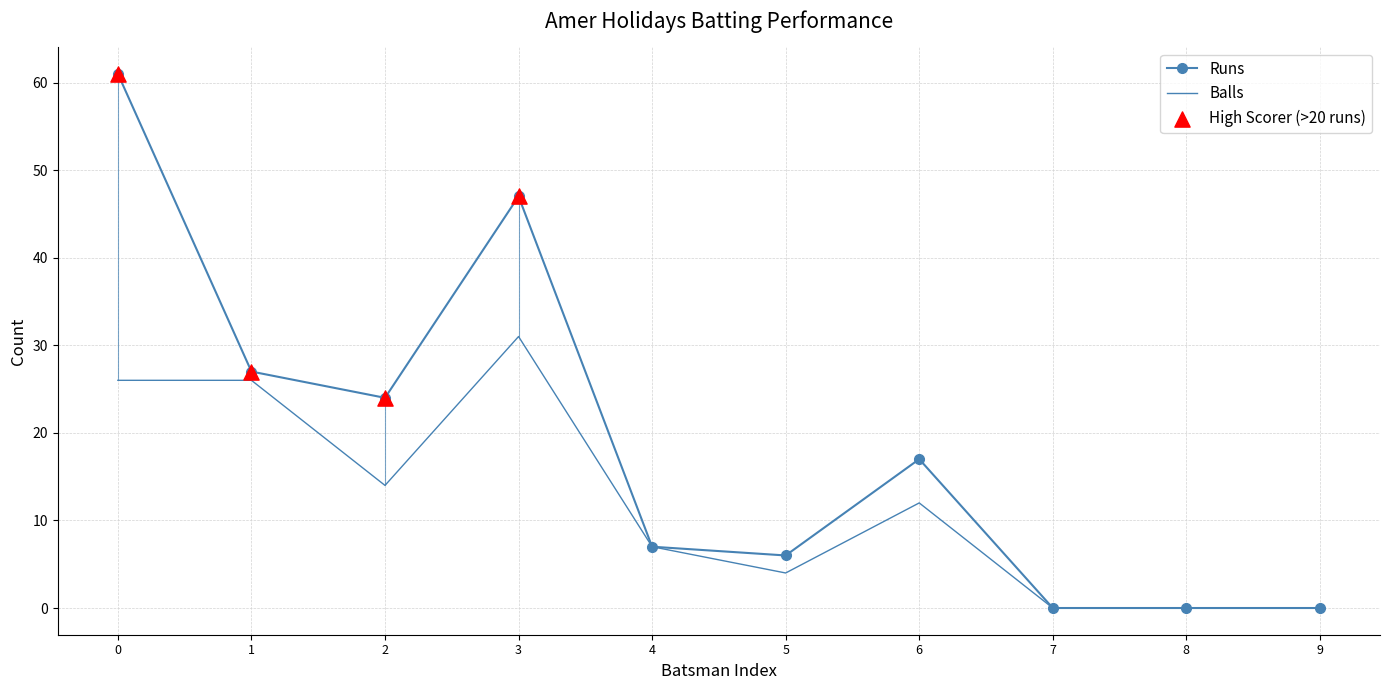

What is the spread (max minus min) of values at 3?

16